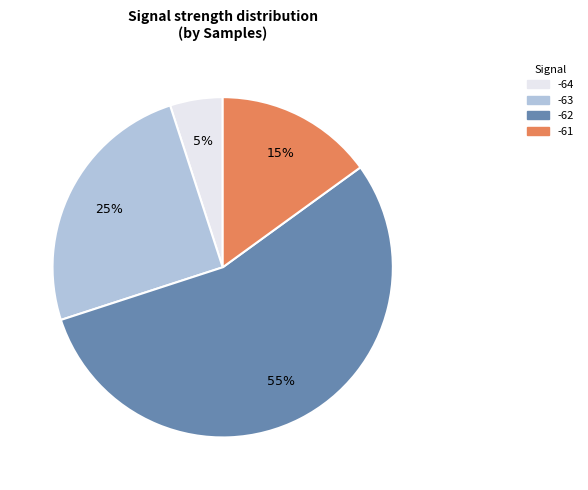

To the nearest percent, what is the difference between the largest and smallest slice percentages?

50%